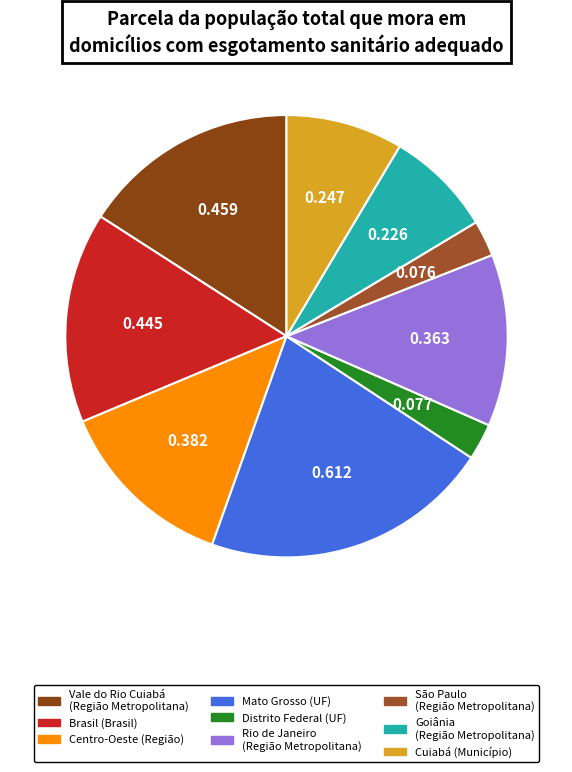

How many slices are in this pie chart?

9